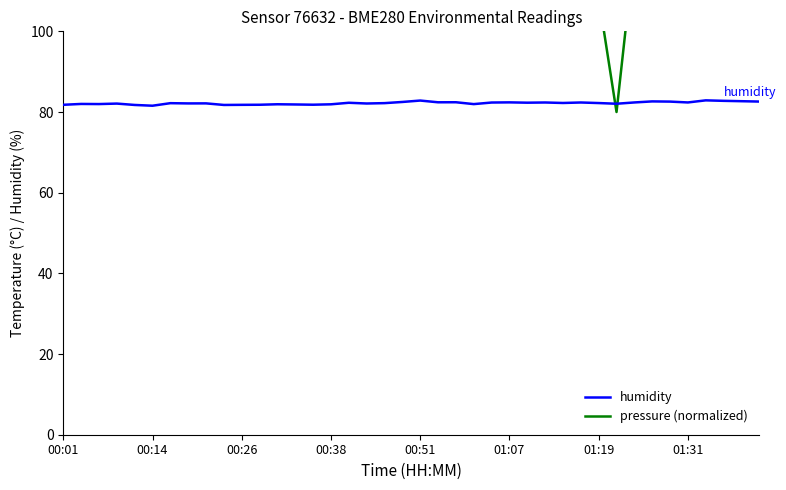

In humidity, how many points are higher than both neighbors (excluding endpoints)?

13